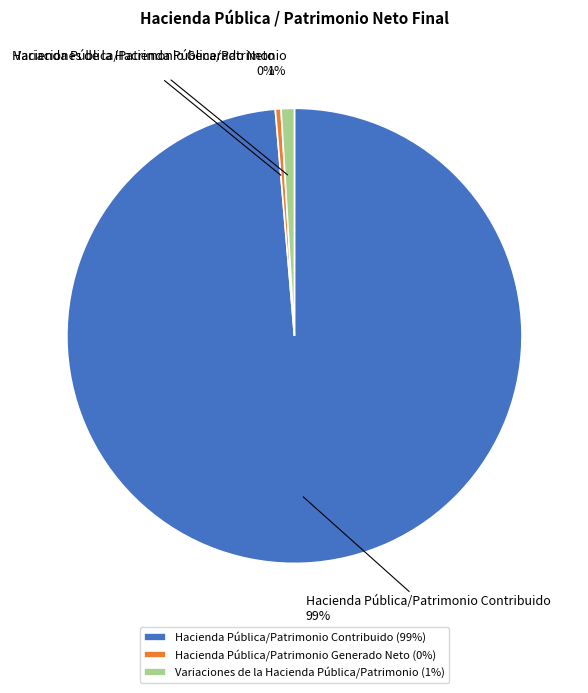

How many segments does this pie chart have?

3